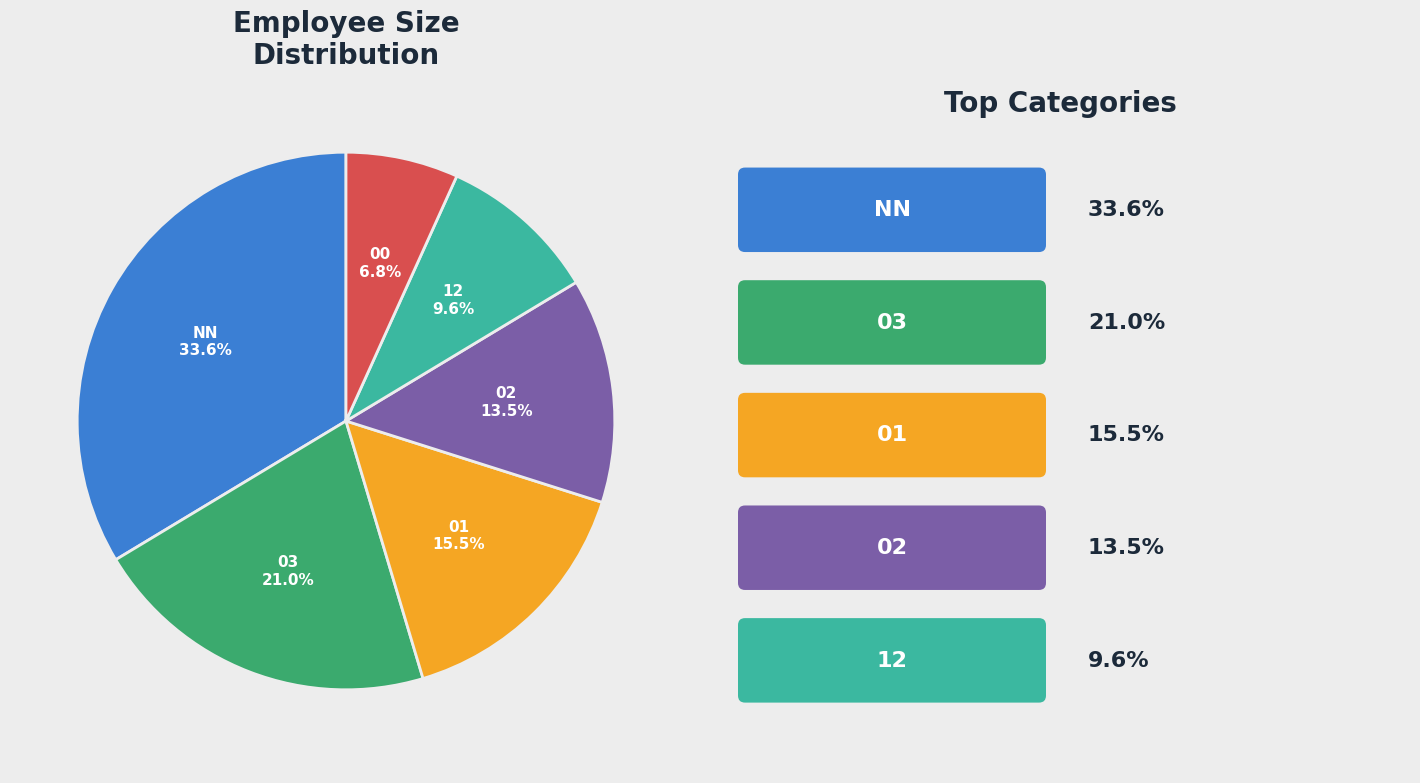

Is there a majority slice in this chart?

No